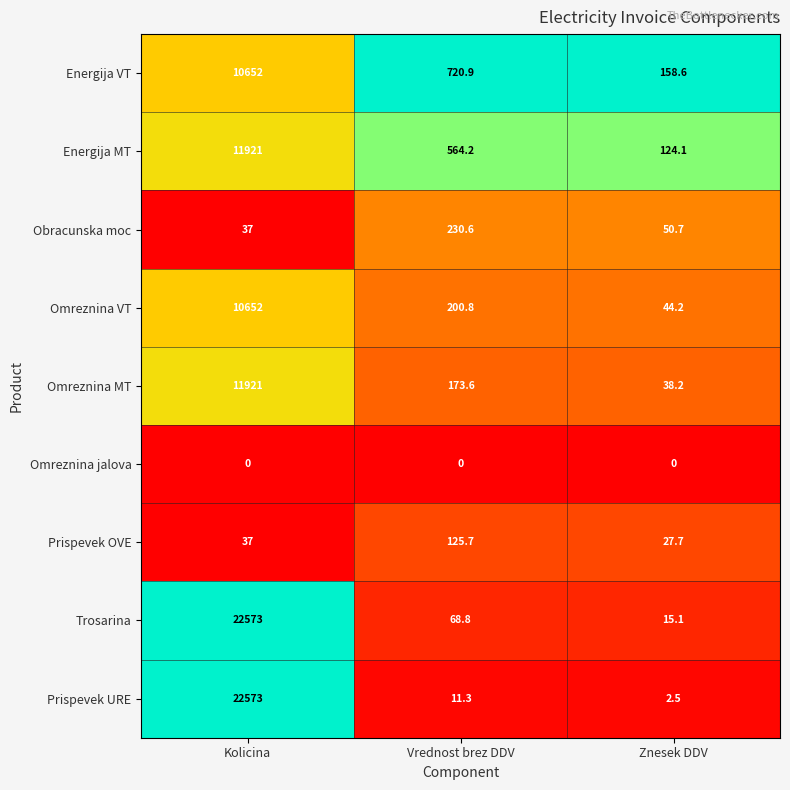

Is it true that Energija VT equals 10652.0 at Kolicina?

True